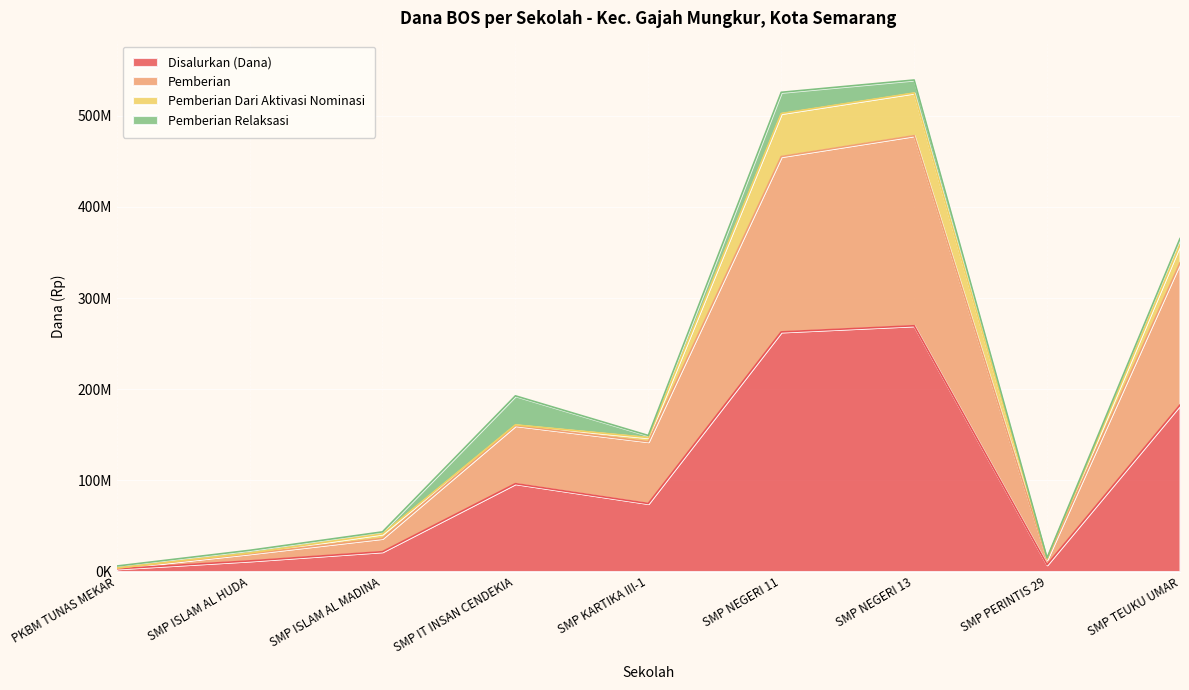

What is the label of the 8th point from the right?

SMP ISLAM AL HUDA